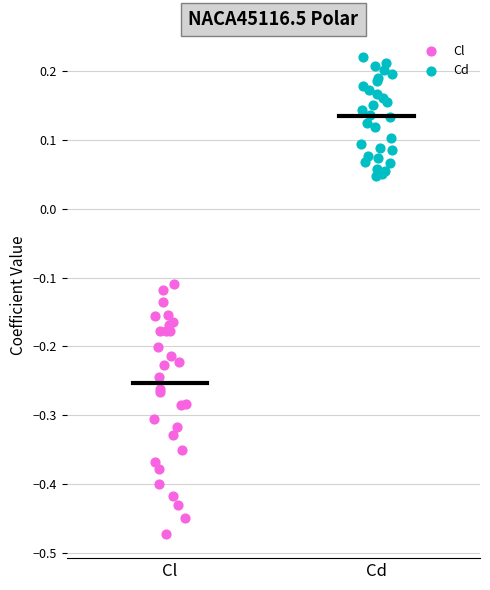

Which series contains the lowest Y value?

Cl